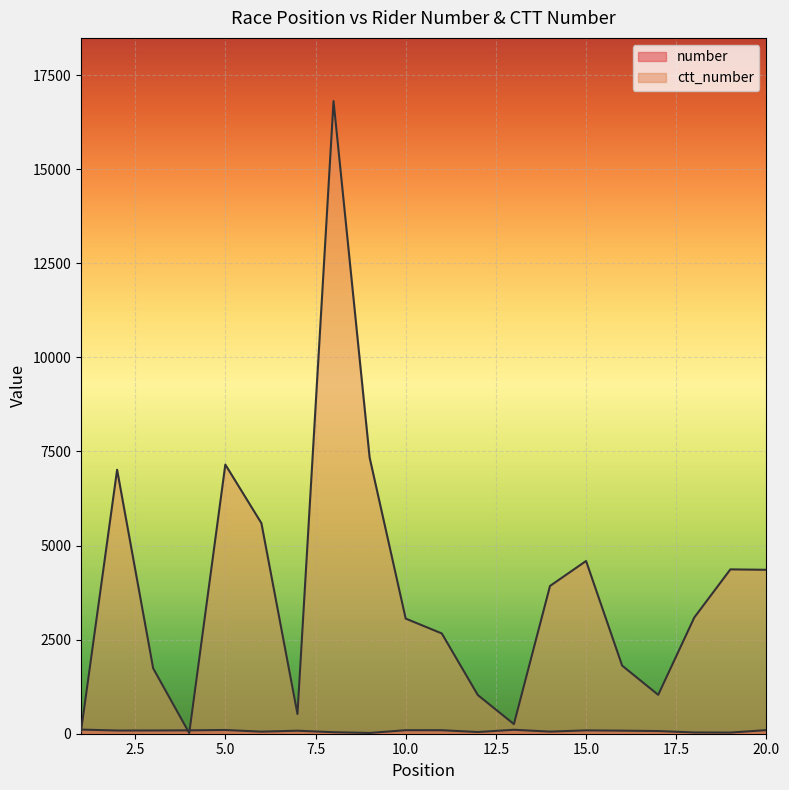

What is the difference between the highest and lowest values at 5?

7053